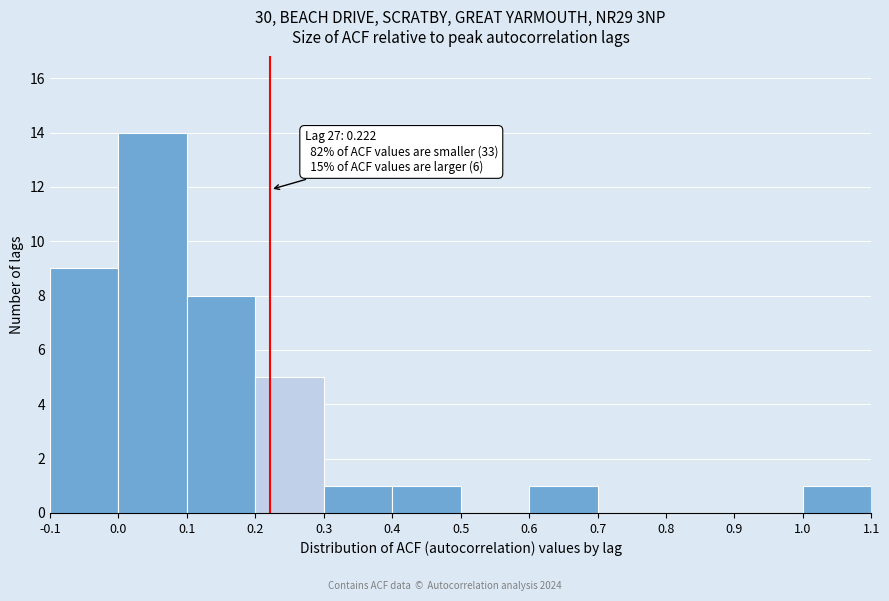

Which range on the x-axis has the tallest bar?

0.0 to 0.1